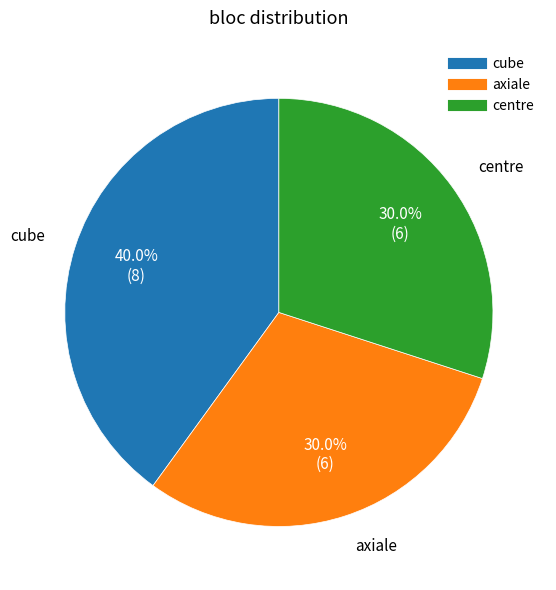

Is there a majority slice in this chart?

No